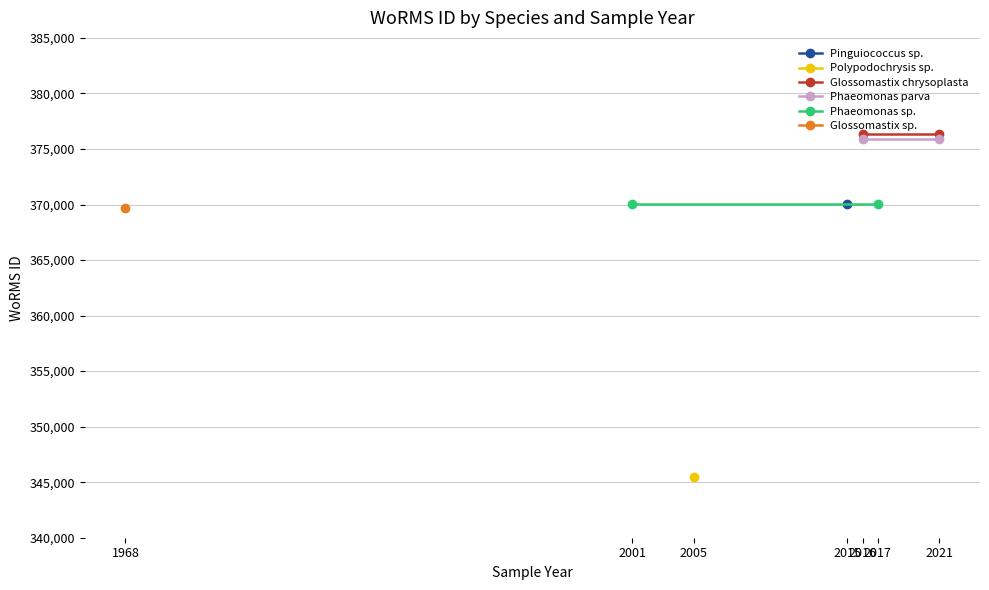

What is the maximum value for Phaeomonas parva?

375874